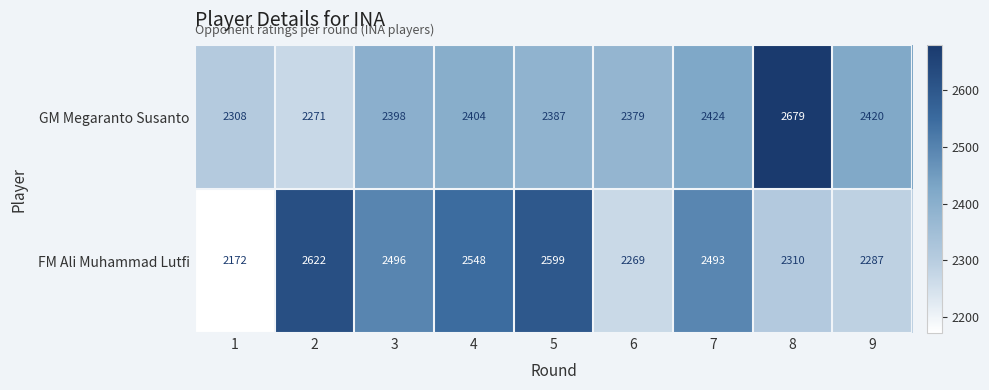

Rank the series by their average value, from lowest to highest.

GM Megaranto Susanto, FM Ali Muhammad Lutfi